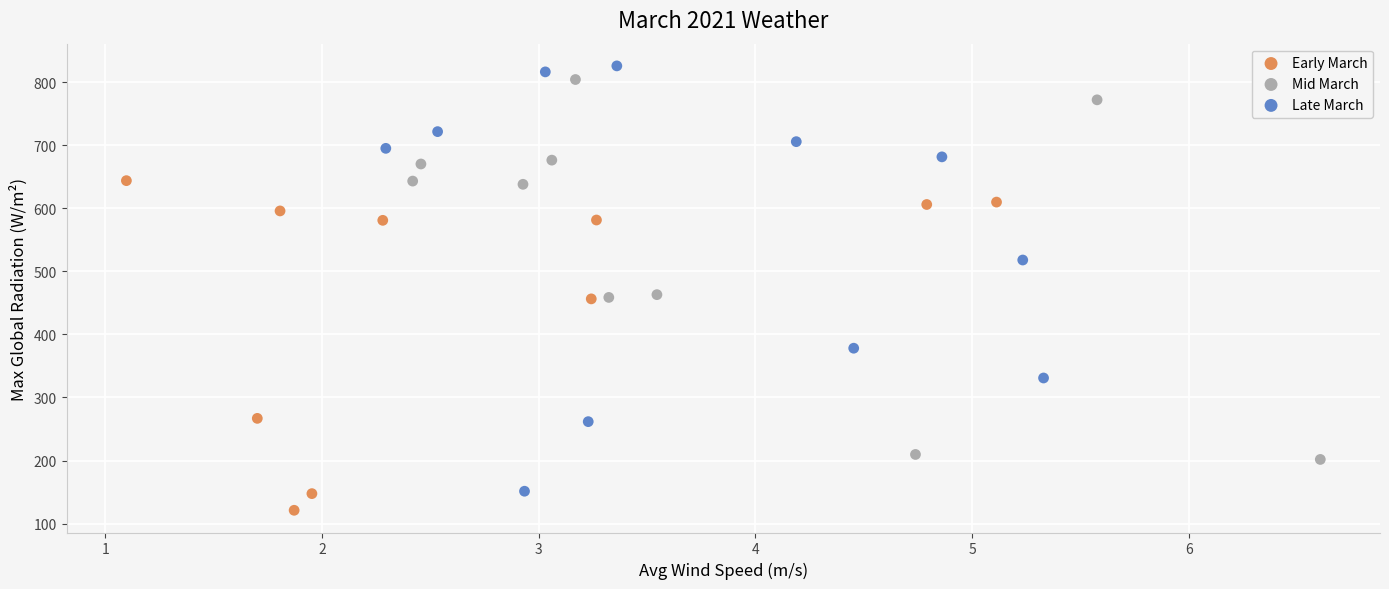

Which series contains the lowest Y value?

Early March